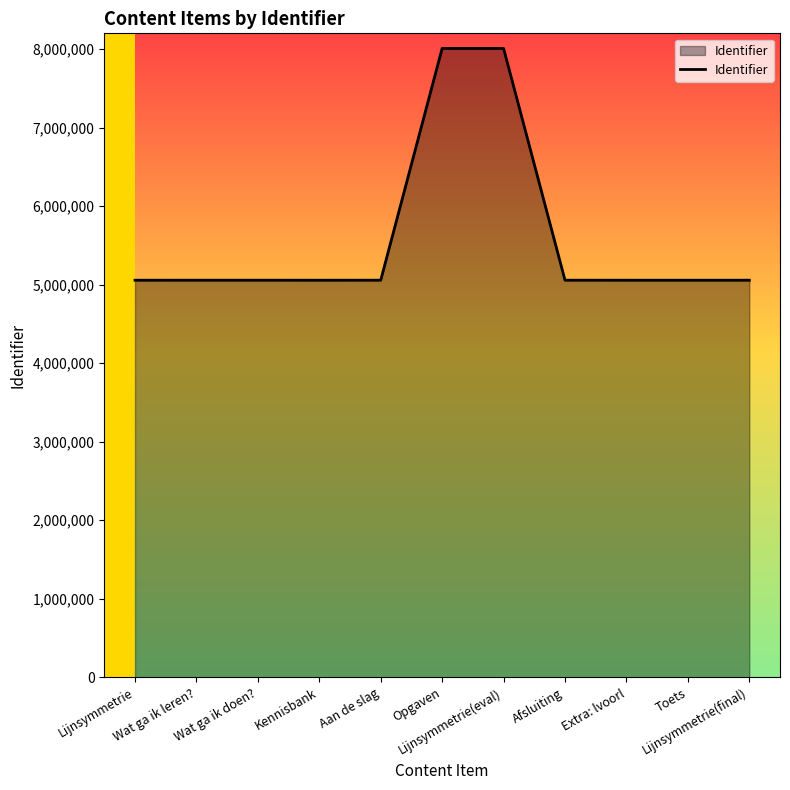

How many lines are shown in the chart?

1